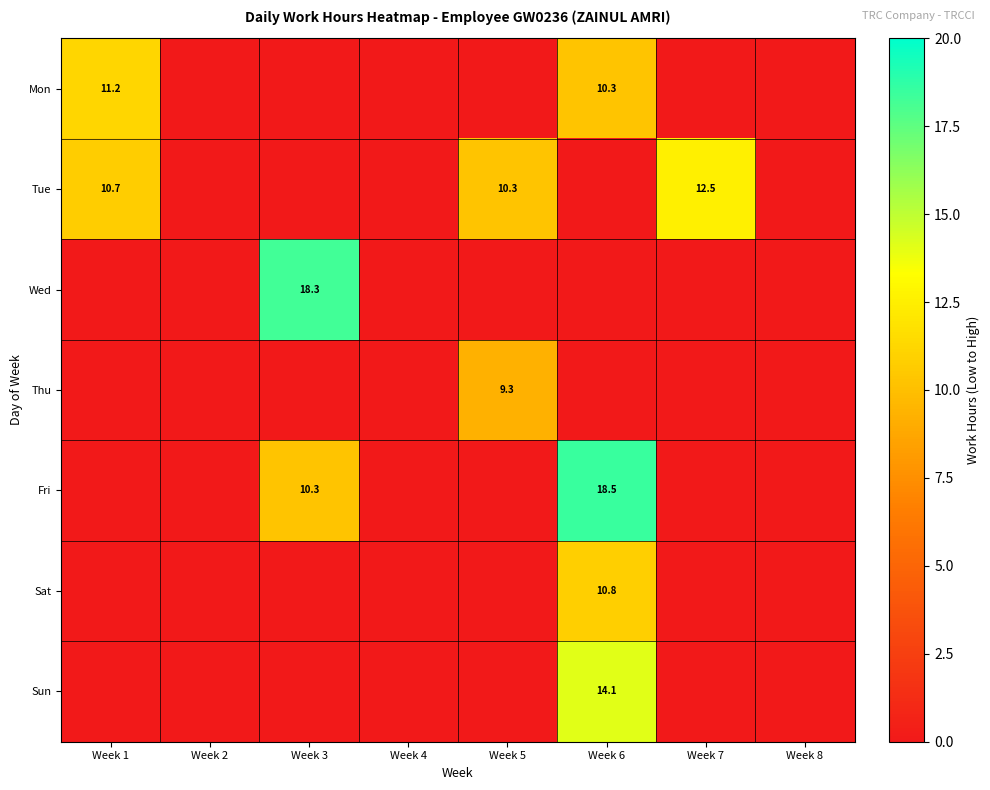

The Tue series shows 21.8 at Week 7. True or false?

False